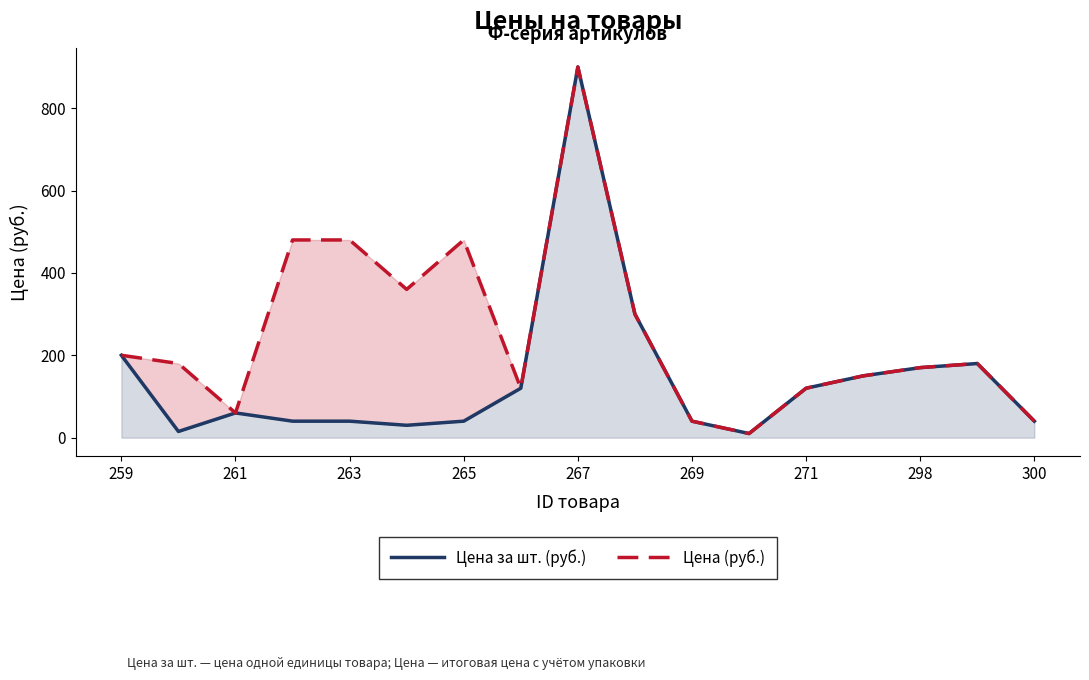

Reading left to right, extract all data points from this chart.

Цена за шт. (руб.): 200	15	60	40	40	30	40	120	900	300	40	10	120	150	170	180	40
Цена (руб.): 200	180	60	480	480	360	480	120	900	300	40	10	120	150	170	180	40